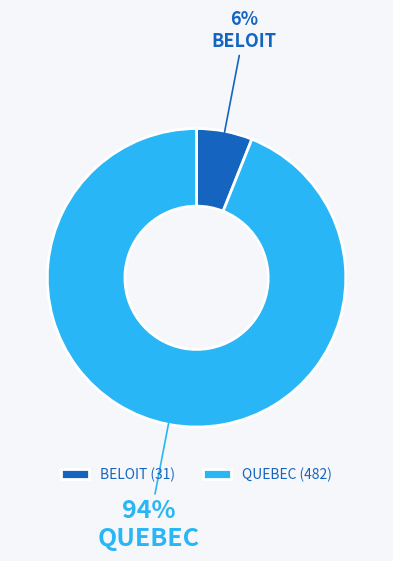

To the nearest percent, what is the average slice percentage?

50%